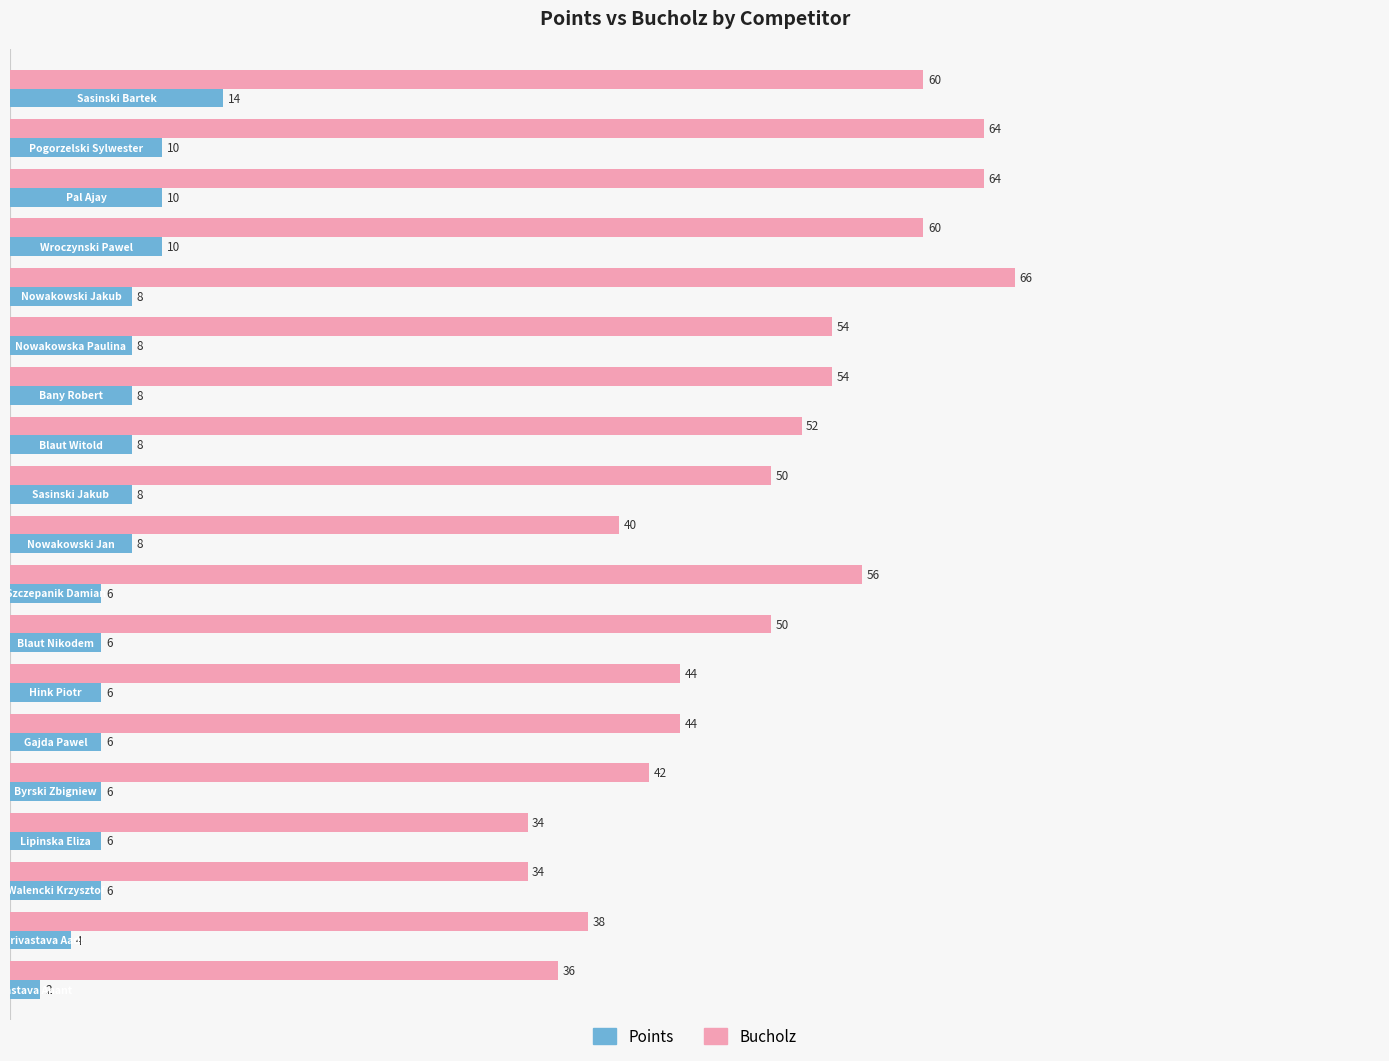

List the series in order of their overall mean, highest first.

Bucholz, Points